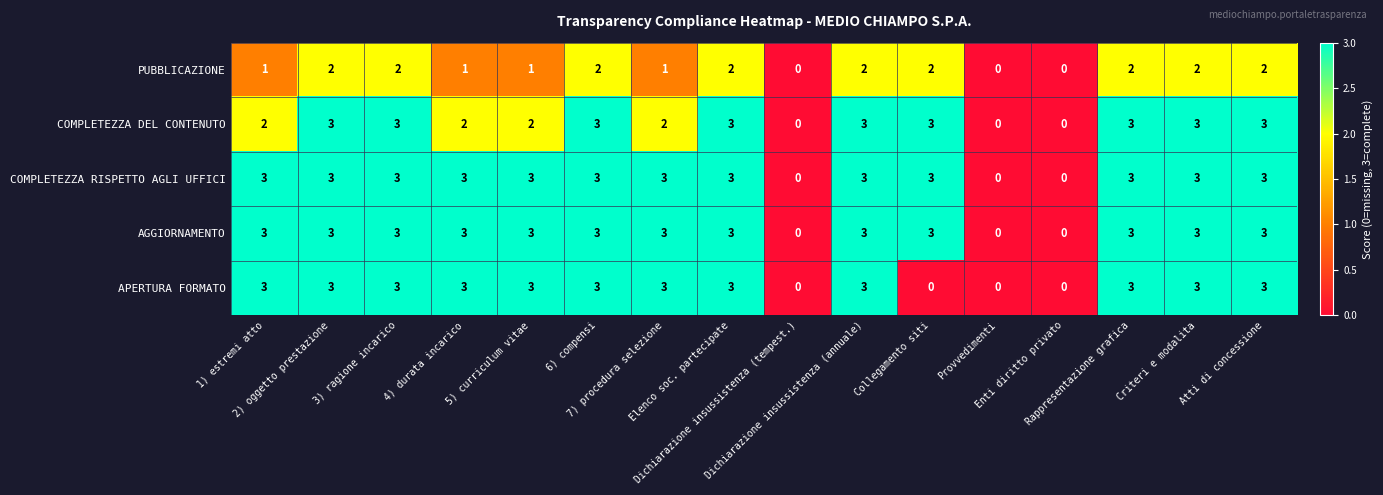

What is the difference between the maximum and minimum values in the COMPLETEZZA DEL CONTENUTO series?

3